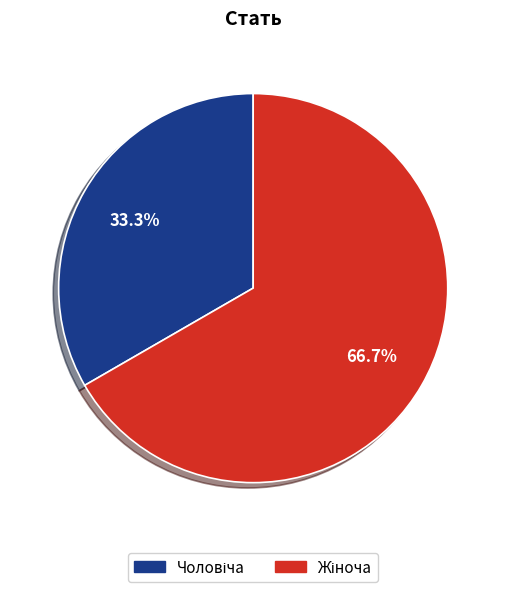

How many slices are in this pie chart?

2